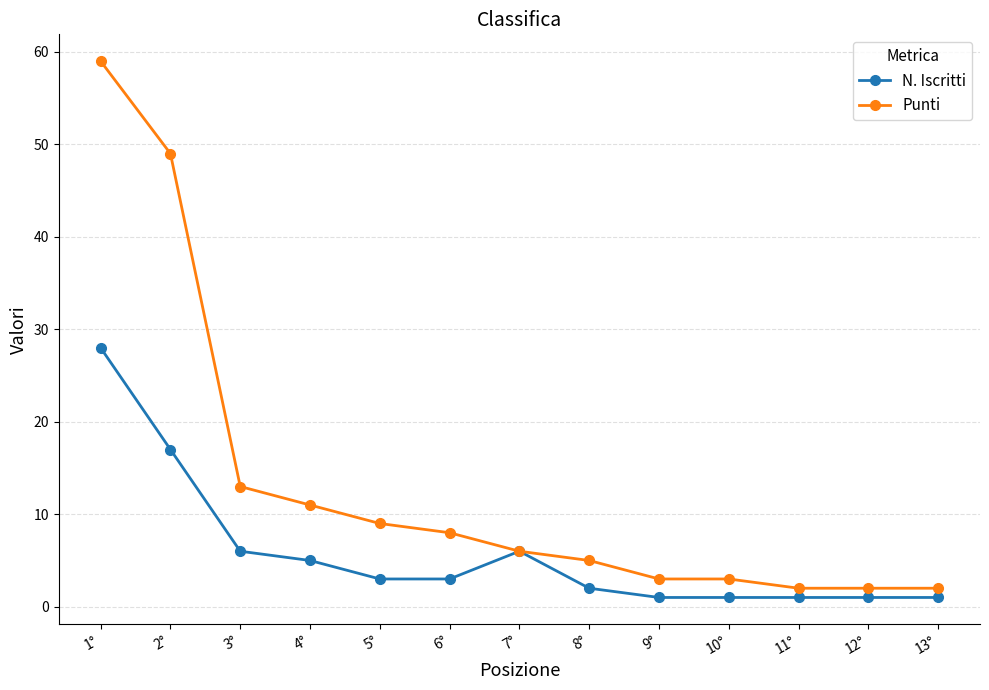

List the series in order of their peak value, lowest first.

N. Iscritti, Punti